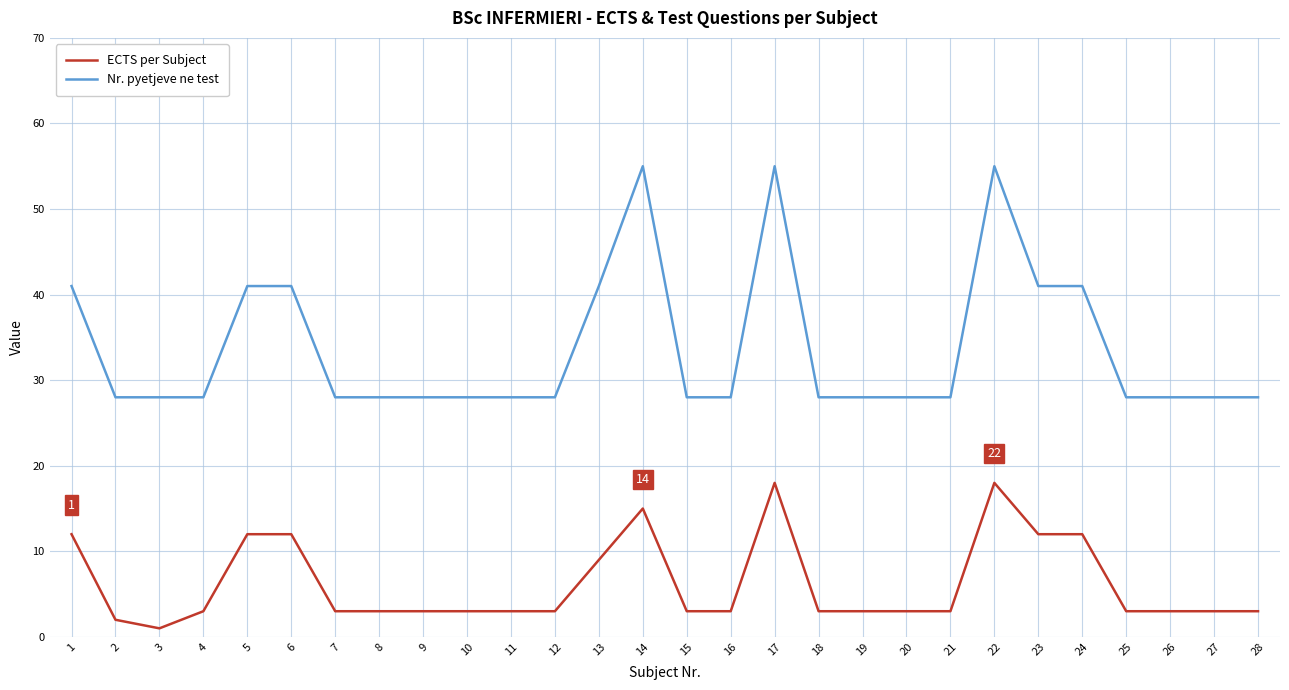

Reading left to right, extract all data points from this chart.

ECTS per Subject: 1=12	2=2	3=1	4=3	5=12	6=12	7=3	8=3	9=3	10=3	11=3	12=3	13=9	14=15	15=3	16=3	17=18	18=3	19=3	20=3	21=3	22=18	23=12	24=12	25=3	26=3	27=3	28=3
Nr. pyetjeve ne test: 1=41	2=28	3=28	4=28	5=41	6=41	7=28	8=28	9=28	10=28	11=28	12=28	13=41	14=55	15=28	16=28	17=55	18=28	19=28	20=28	21=28	22=55	23=41	24=41	25=28	26=28	27=28	28=28